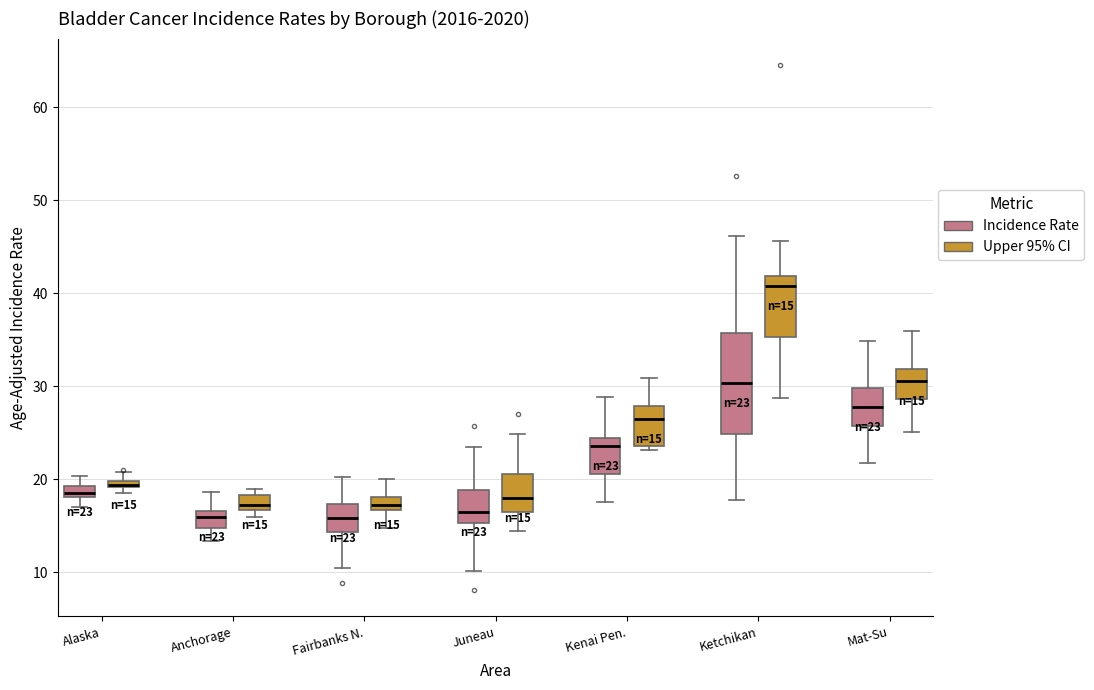

Which box is the tallest, from its lower edge to its upper edge?

Ketchikan (Incidence Rate)